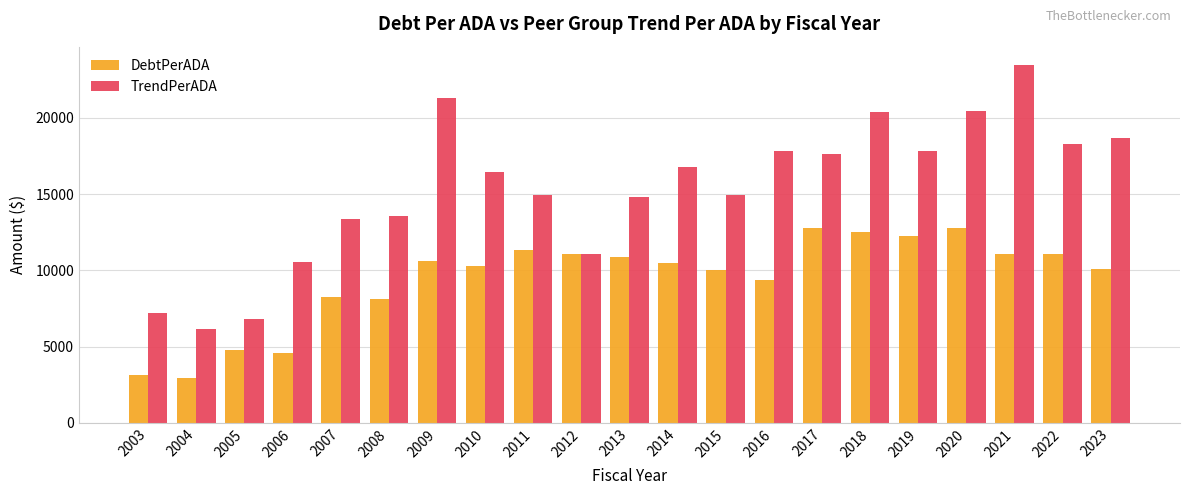

Count the number of categories in the chart.

21